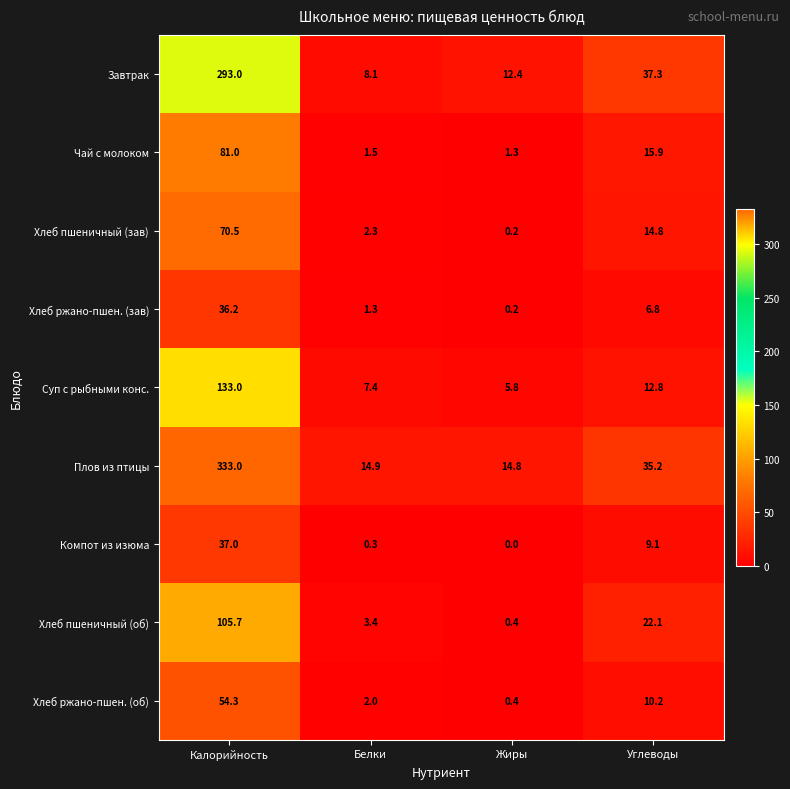

What is the difference between the highest and lowest values at Углеводы?

30.5